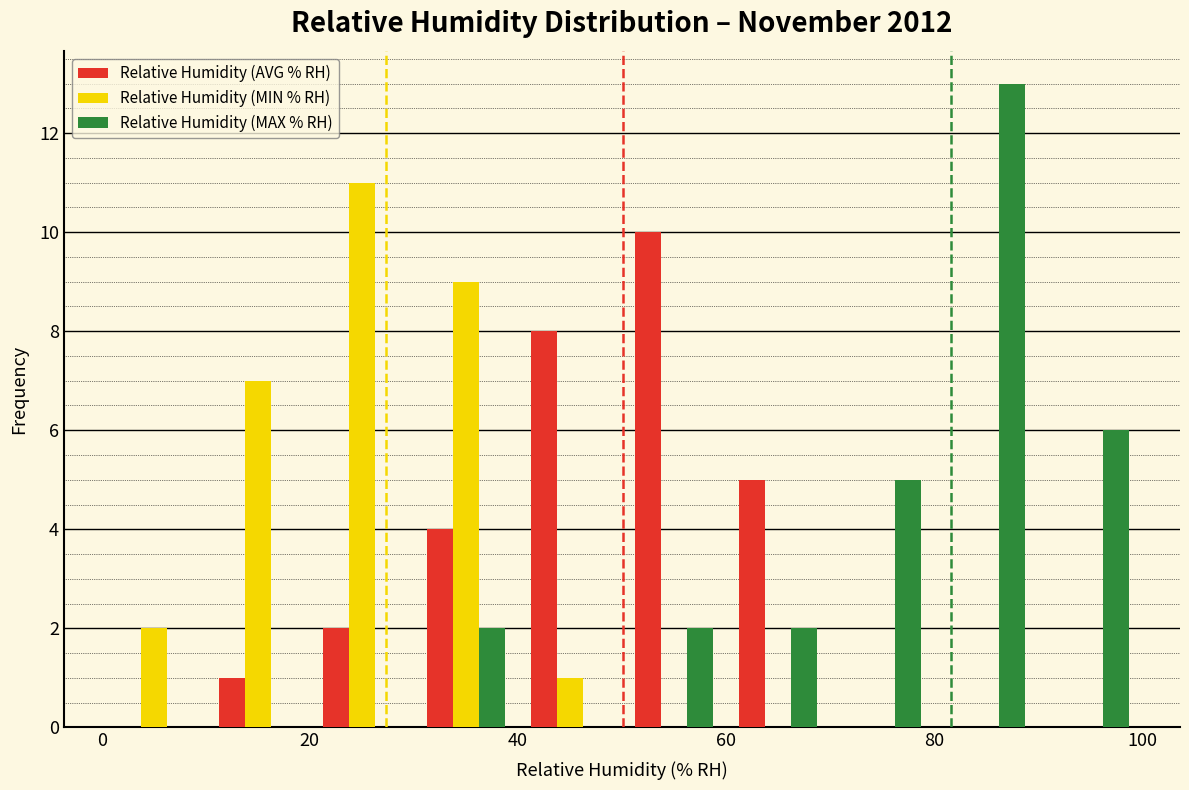

What is the height of the Relative Humidity (AVG % RH) bar covering 40 to 50 on the x-axis? The values are not printed on the chart, so give them approximately, as read against the axis.

8